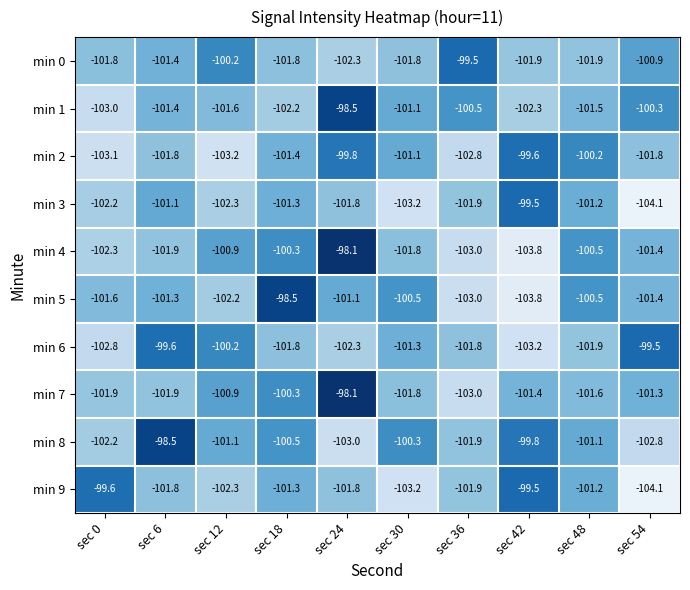

What is the minimum value shown in the chart?

-104.1